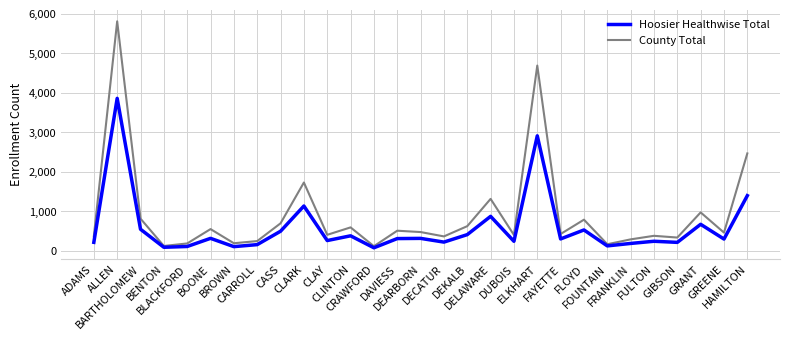

List the series in order of their overall mean, highest first.

County Total, Hoosier Healthwise Total